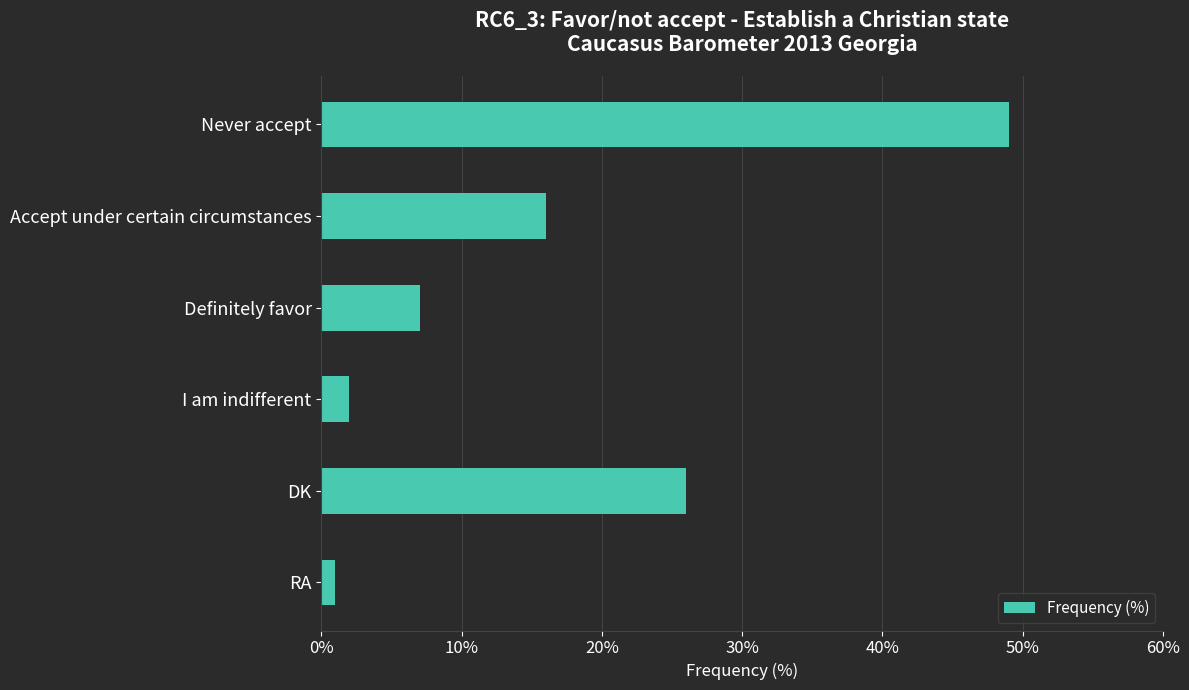

What is the label of the 1st bar from the top?

Never accept